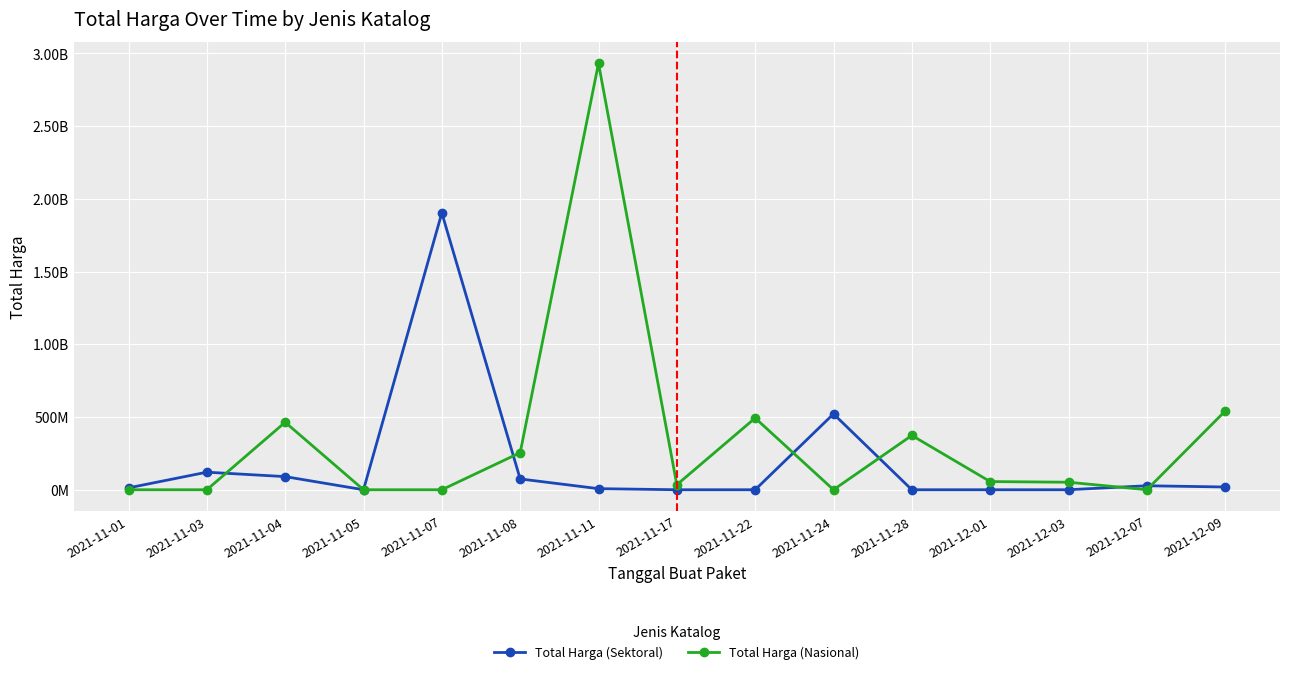

What are all the series names shown in the legend?

Total Harga (Sektoral), Total Harga (Nasional)